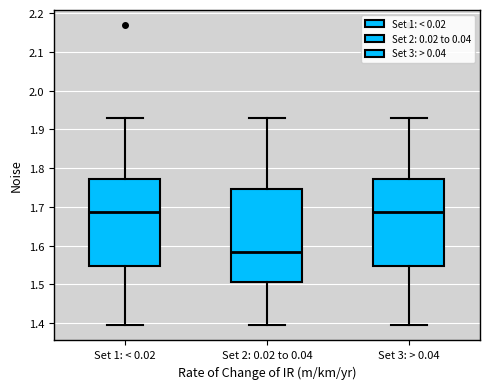

Comparing the boxes themselves (not the whiskers), which one is the tallest?

Set 2: 0.02 to 0.04